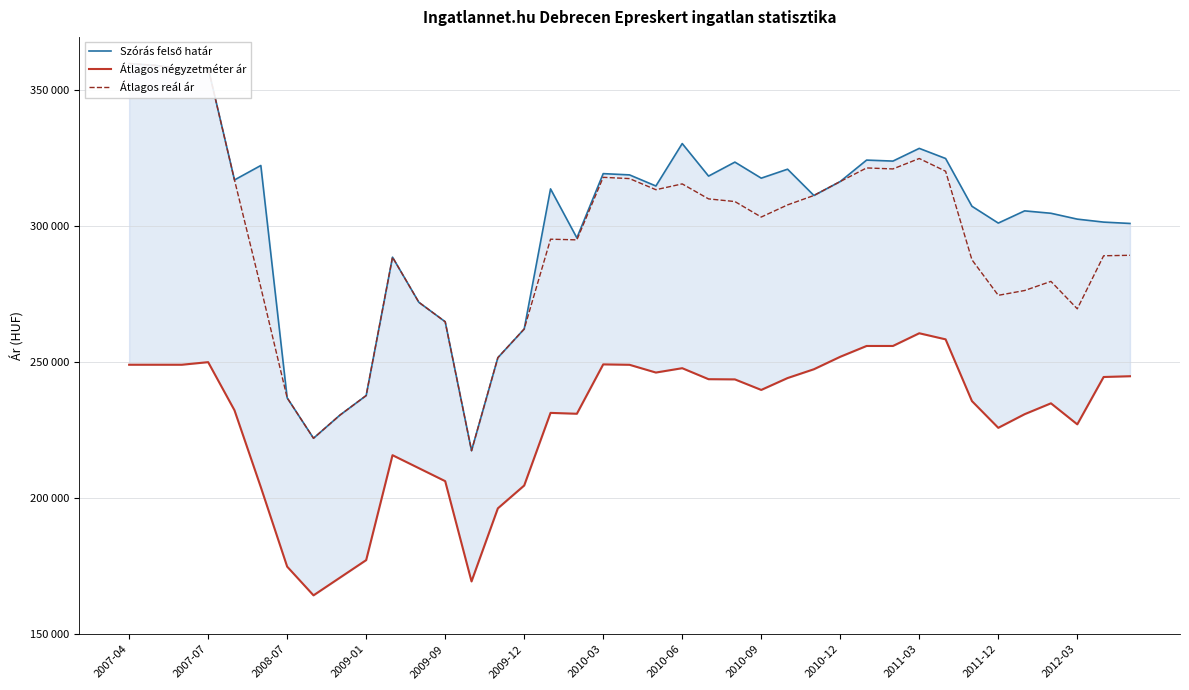

True or false: Átlagos négyzetméter ár and Átlagos reál ár cross at least once.

False